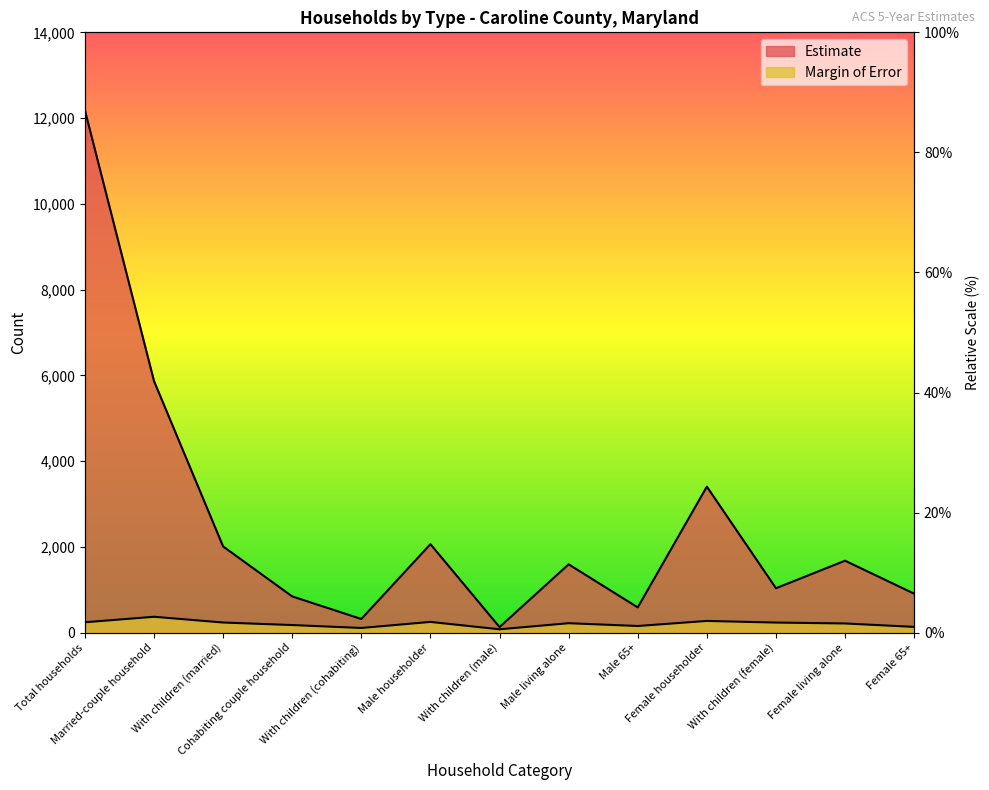

How many lines are shown in the chart?

2